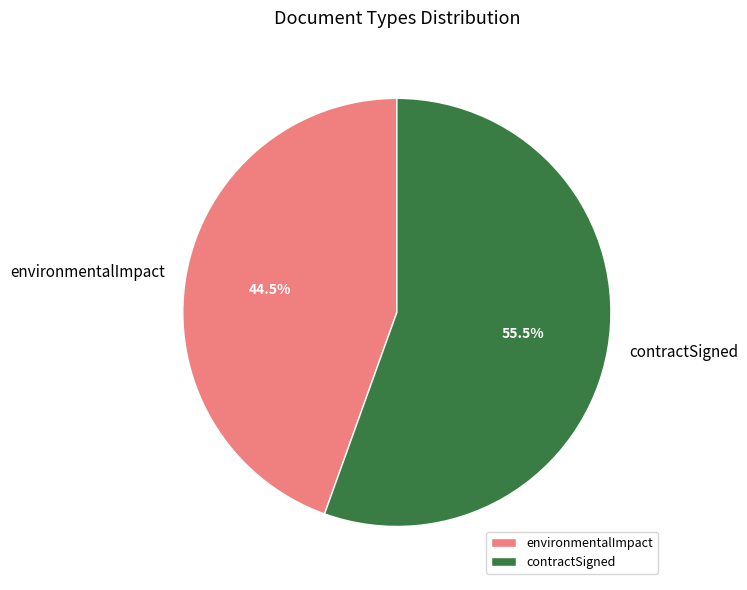

Which slice represents more than half of the pie?

contractSigned